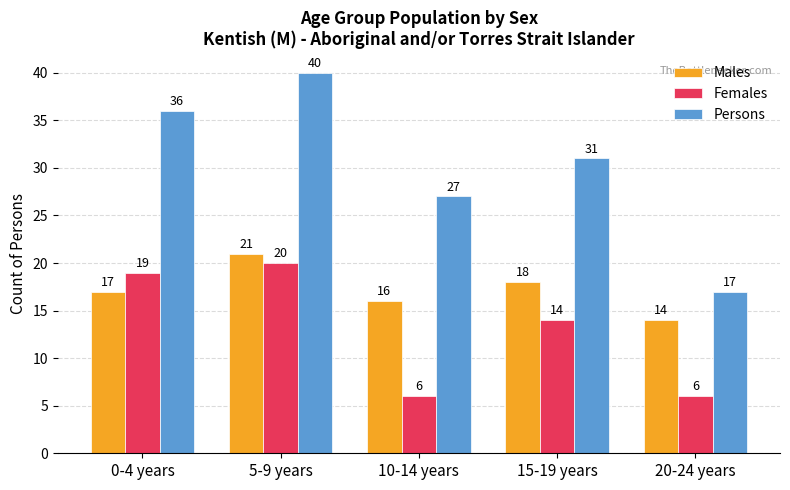

What is the difference between the maximum and minimum values in the Persons series?

23